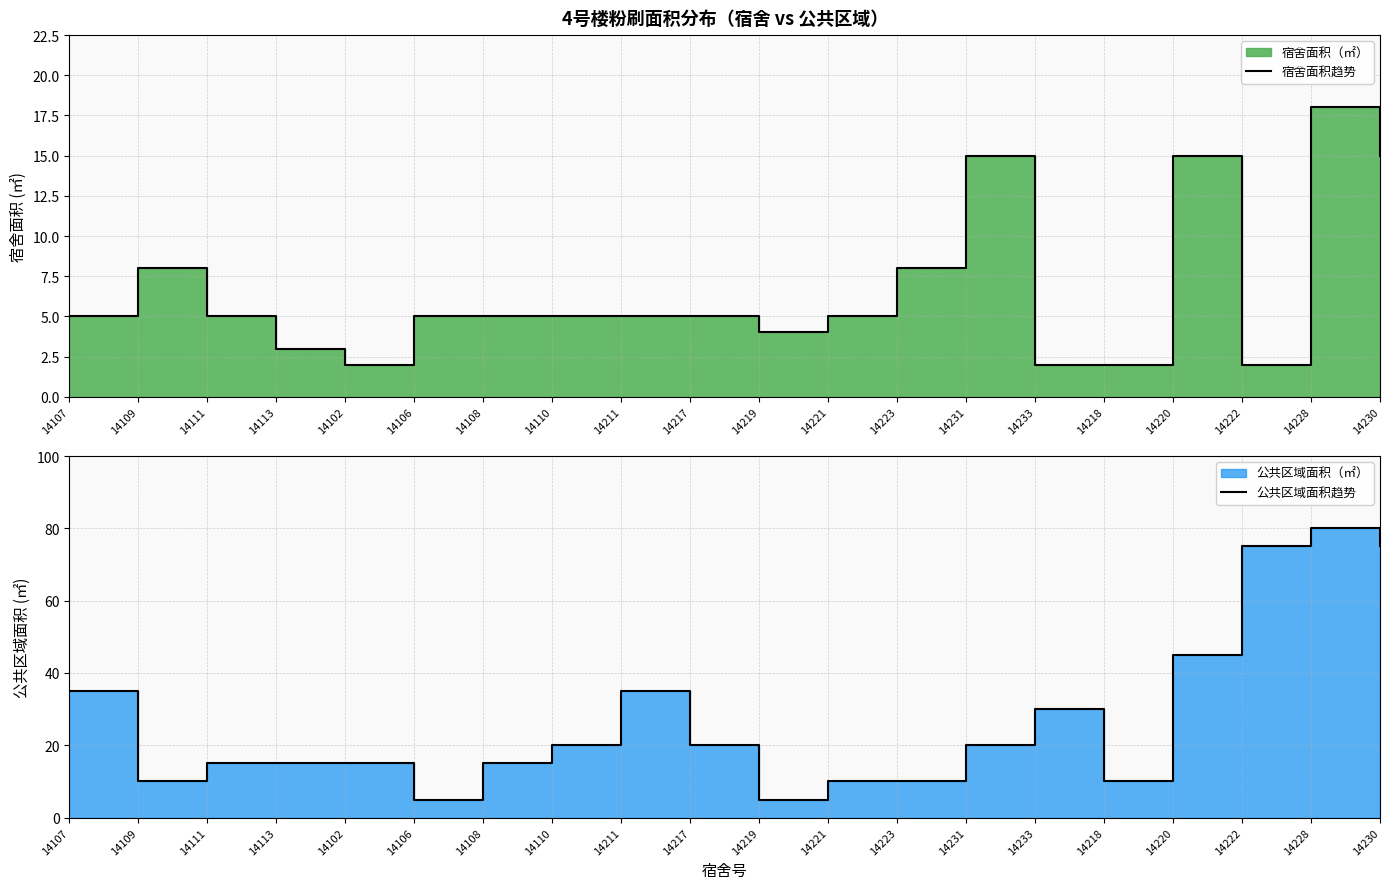

List the series in order of their peak value, lowest first.

宿舍面积趋势, 公共区域面积趋势